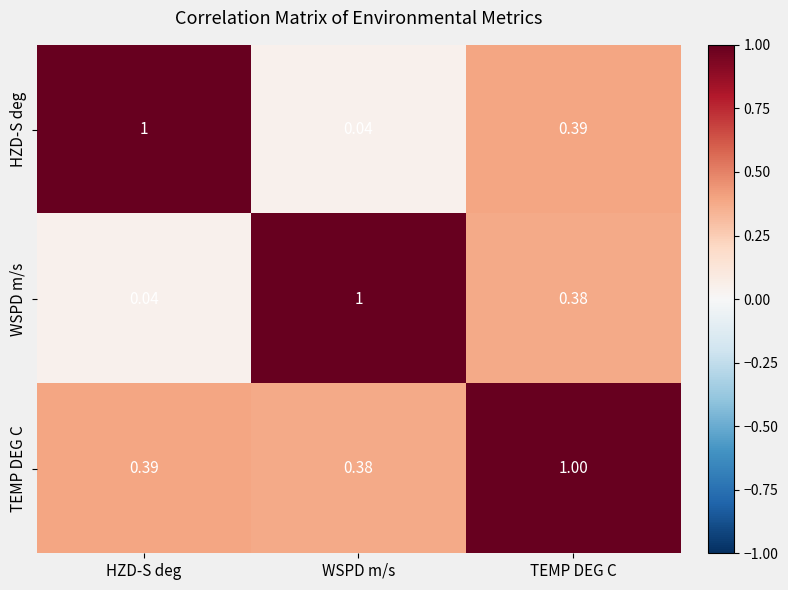

Rank the categories by TEMP DEG C value from highest to lowest.

TEMP DEG C, HZD-S deg, WSPD m/s